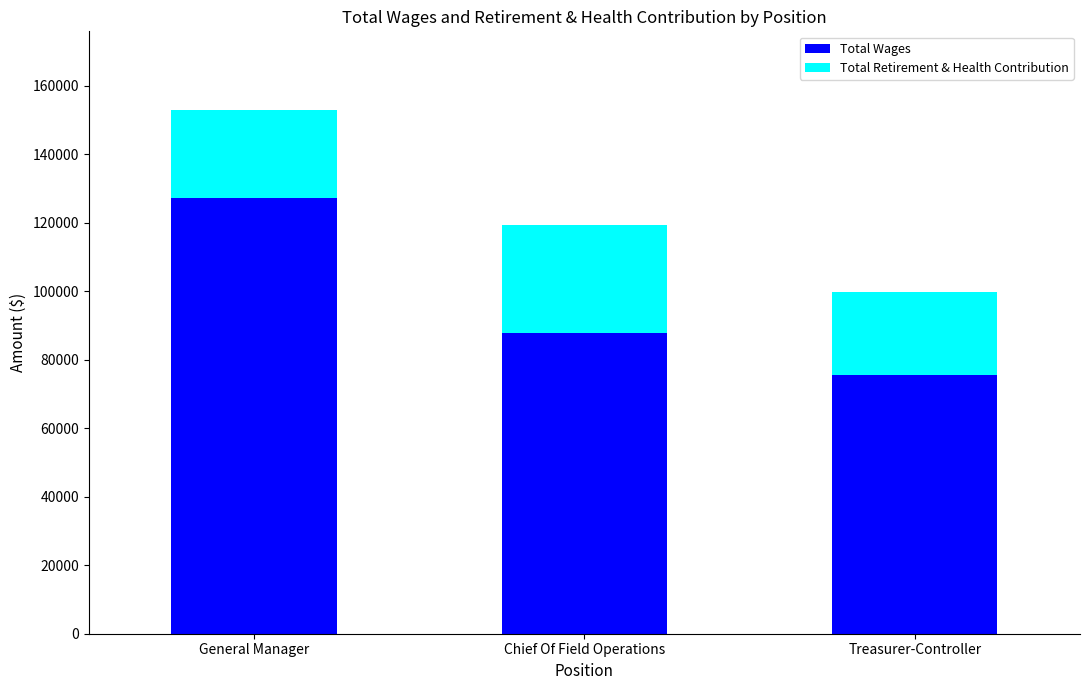

The value of Total Wages at General Manager is 127280. True or false?

True